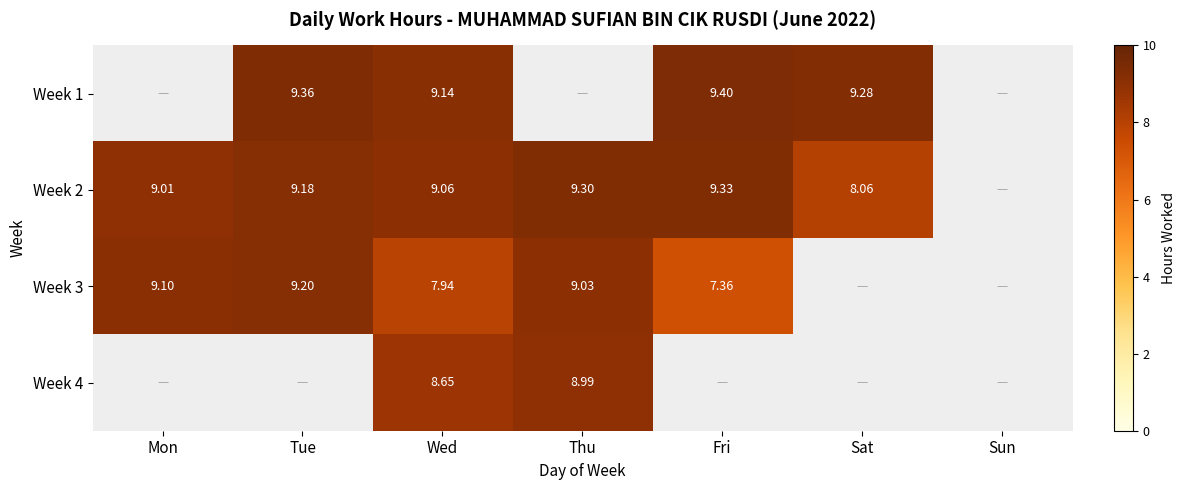

The Week 3 series shows 5.2 at Thu. True or false?

False